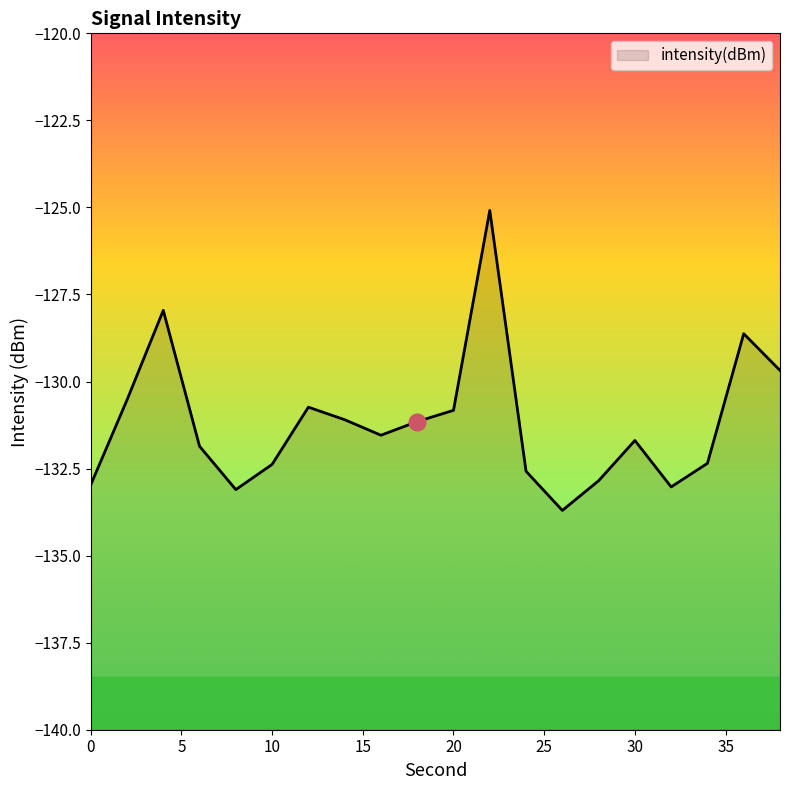

Where does the data first go above -131?

2